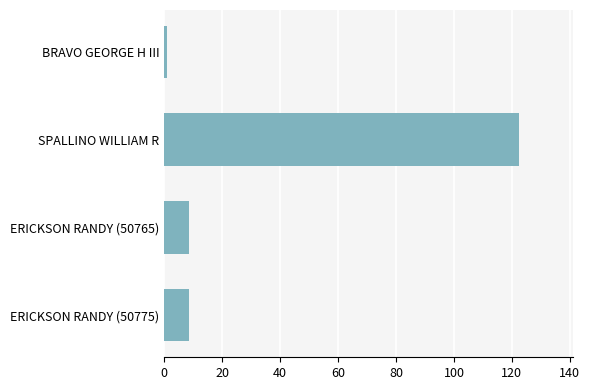

What is the label of the 3rd bar from the top?

ERICKSON RANDY (50765)